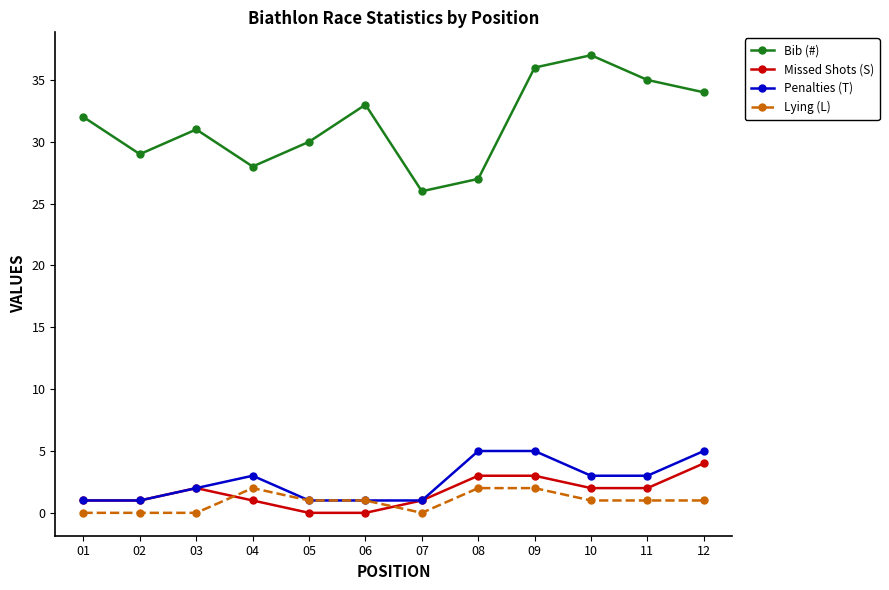

What are all the series names shown in the legend?

Bib (#), Missed Shots (S), Penalties (T), Lying (L)